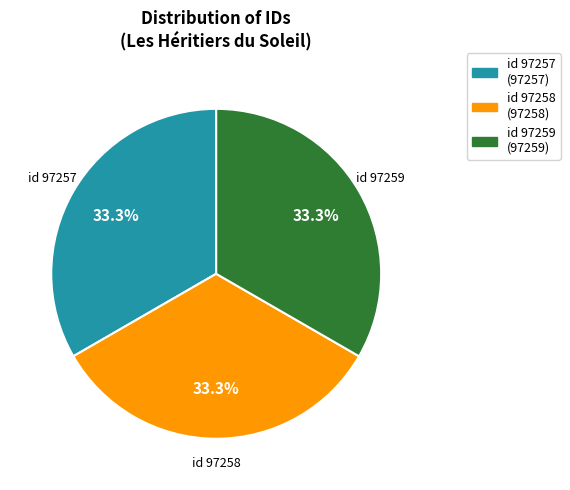

What is the ratio of the value at id 97258 to the value at id 97257?

1.0